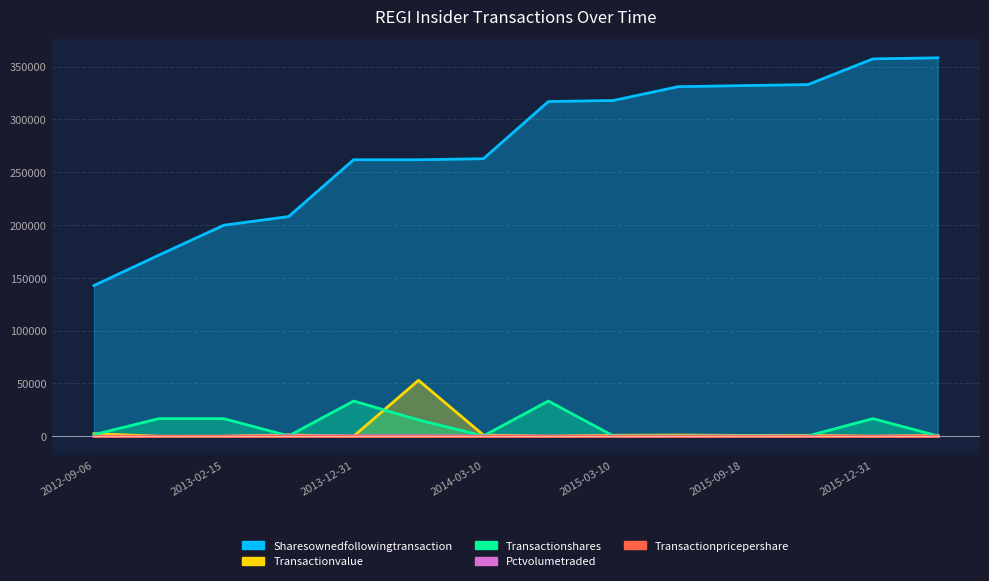

What is the label of the 7th point from the left?

2014-03-10